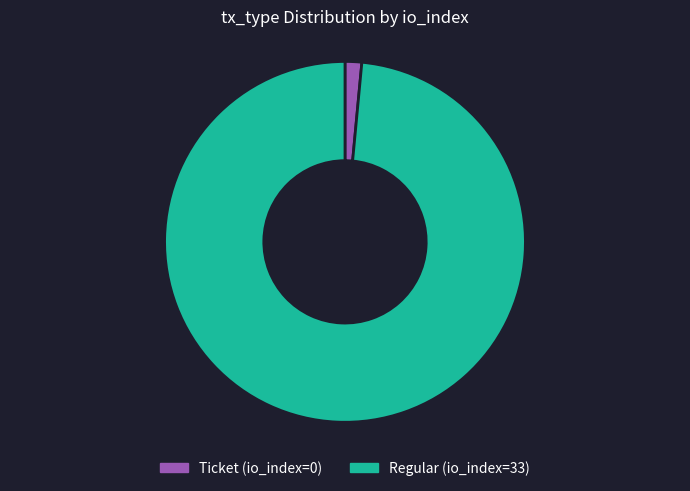

The Ticket slice represents 1% of the pie. True or false?

True